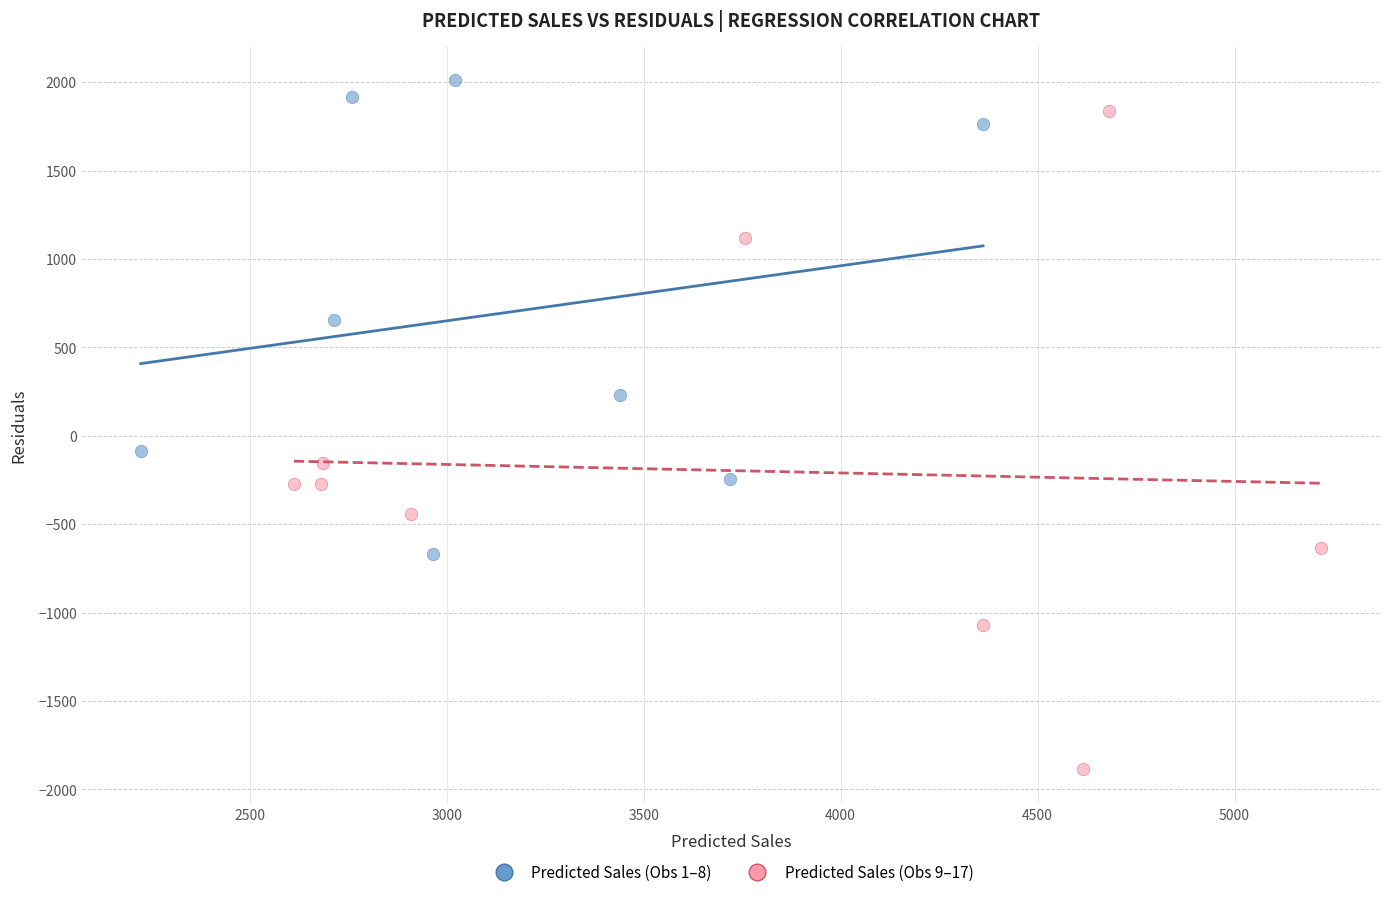

Which series contains the lowest Y value?

Predicted Sales (Obs 9–17)